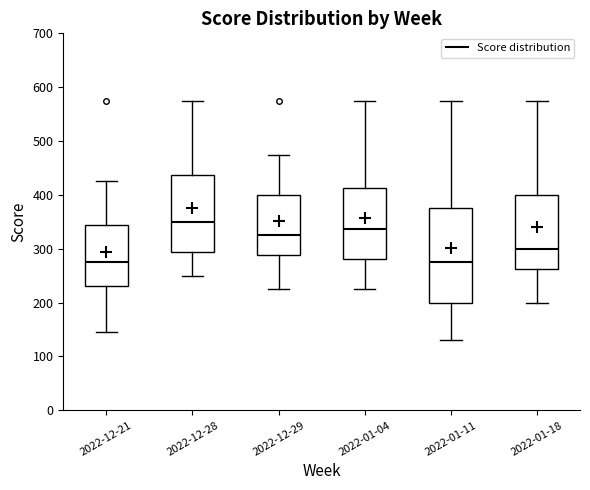

Where does the median line of the box for 2022-12-28 sit on the y-axis? The values are not printed on the chart, so give them approximately, as read against the axis.

350